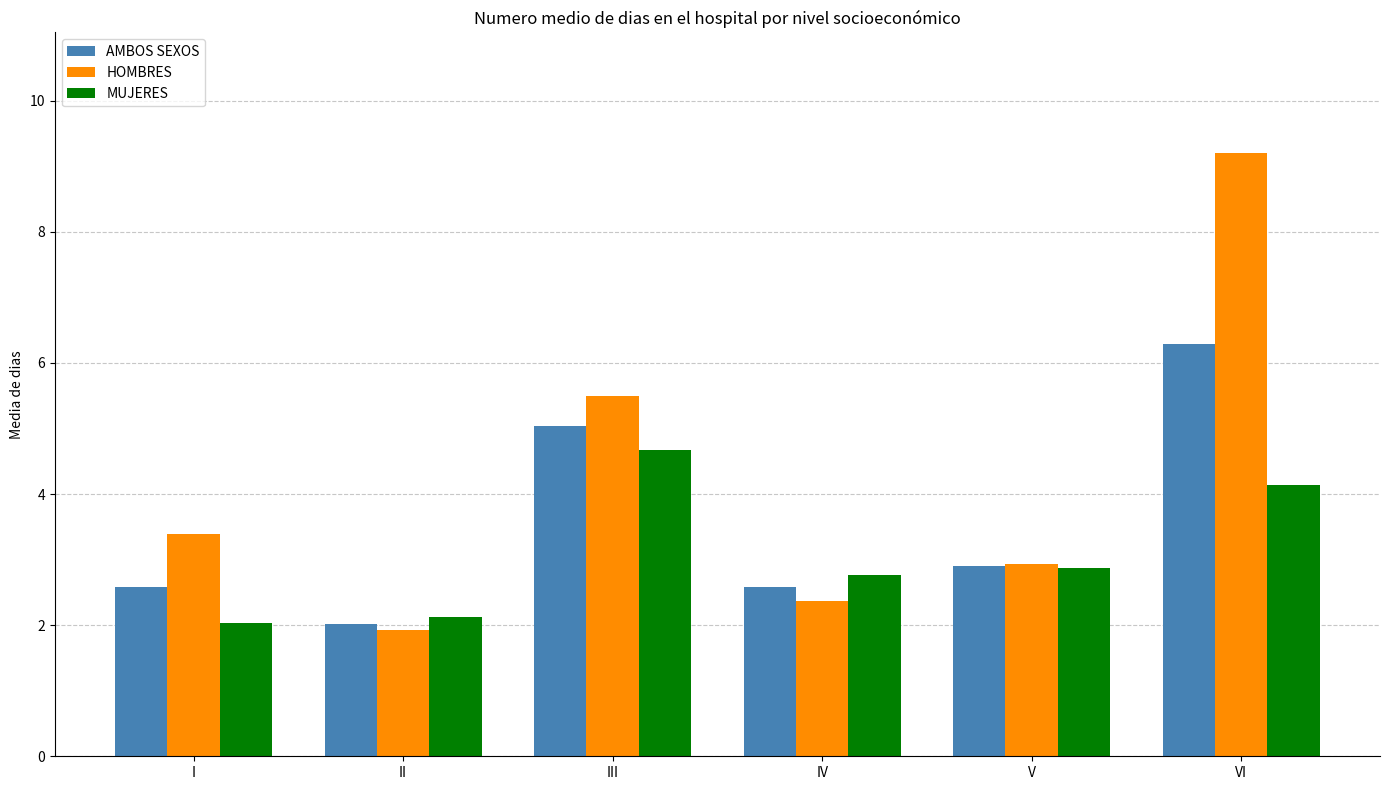

What is the smallest value displayed?

1.9